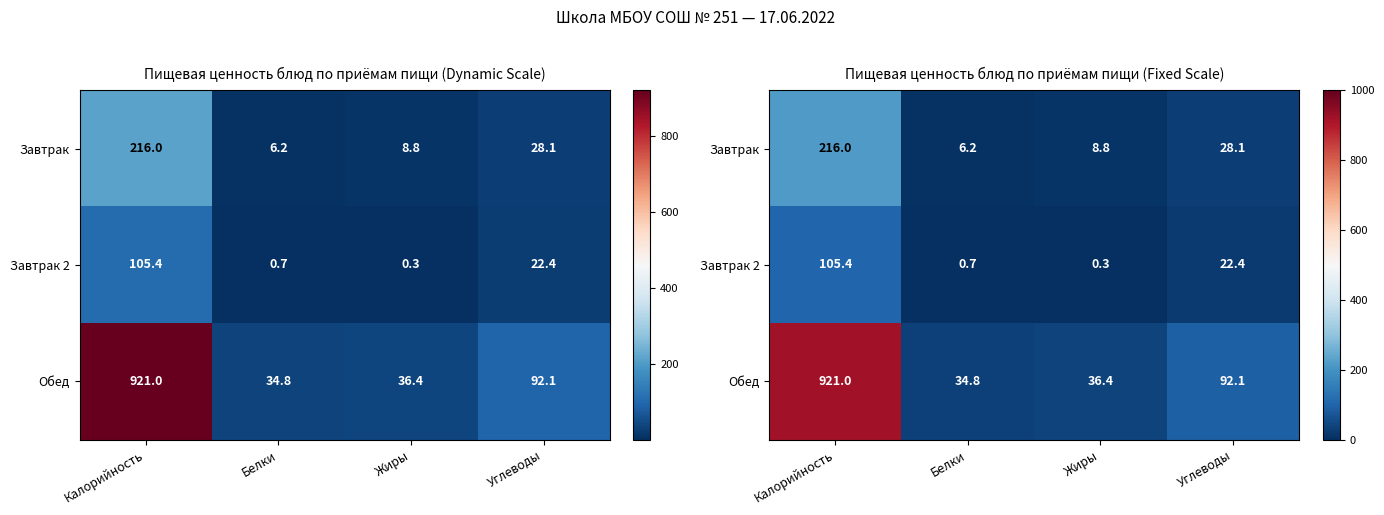

Which category has the lowest value across all series?

Жиры